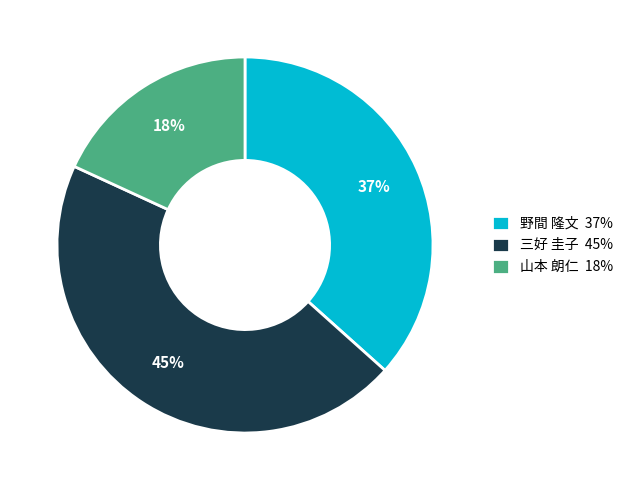

What is the ratio of the value at 山本 朗仁 18% to the value at 三好 圭子 45%?

0.4